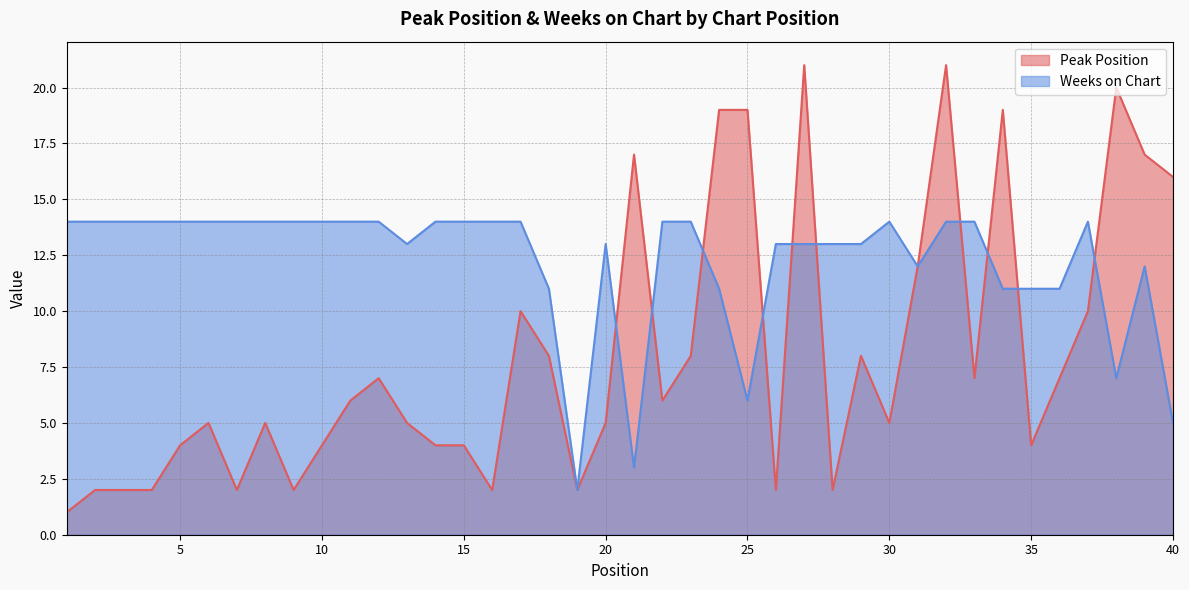

How many data points in Weeks on Chart are less than 14?

18